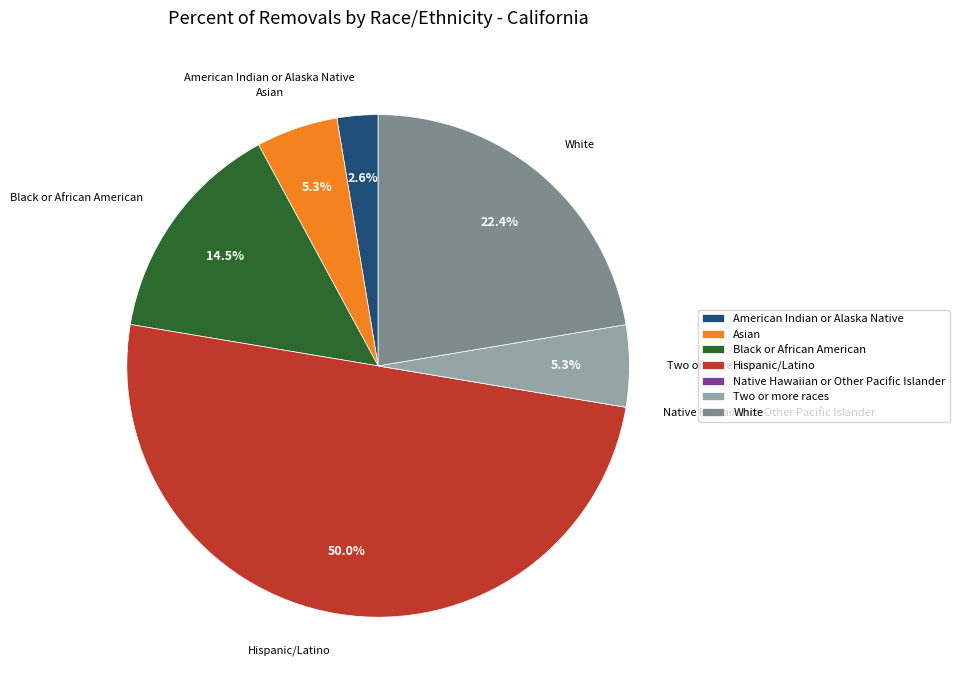

Which category has the biggest portion of the pie?

Hispanic/Latino